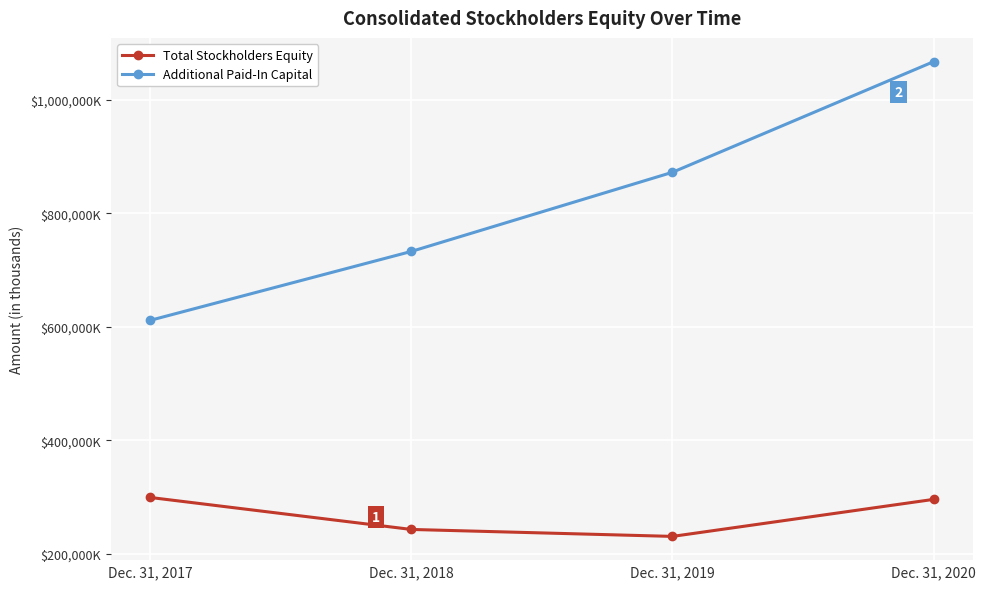

Rank the series by their maximum value, from highest to lowest.

Additional Paid-In Capital, Total Stockholders Equity